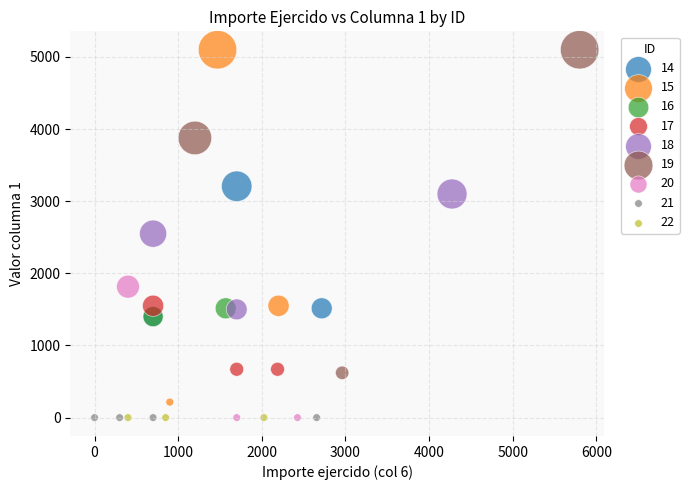

What are all the series names shown in the legend?

14, 15, 16, 17, 18, 19, 20, 21, 22